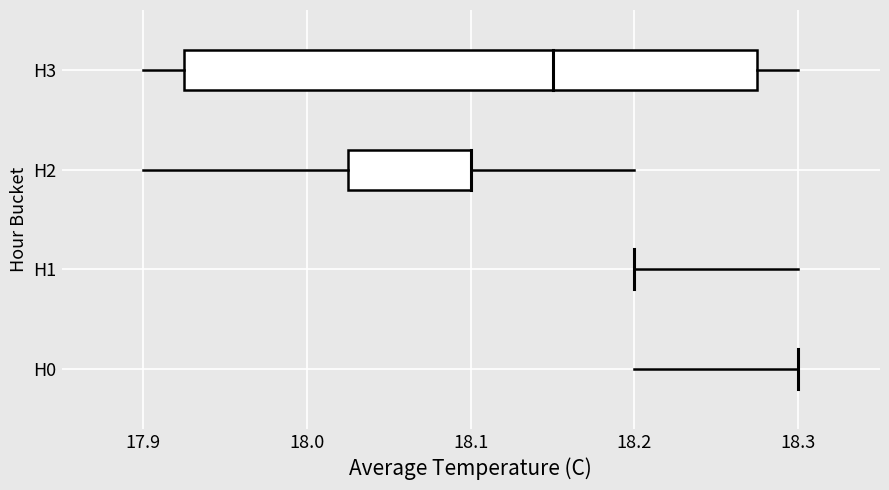

The max series shows 27.4 at 7. True or false?

False